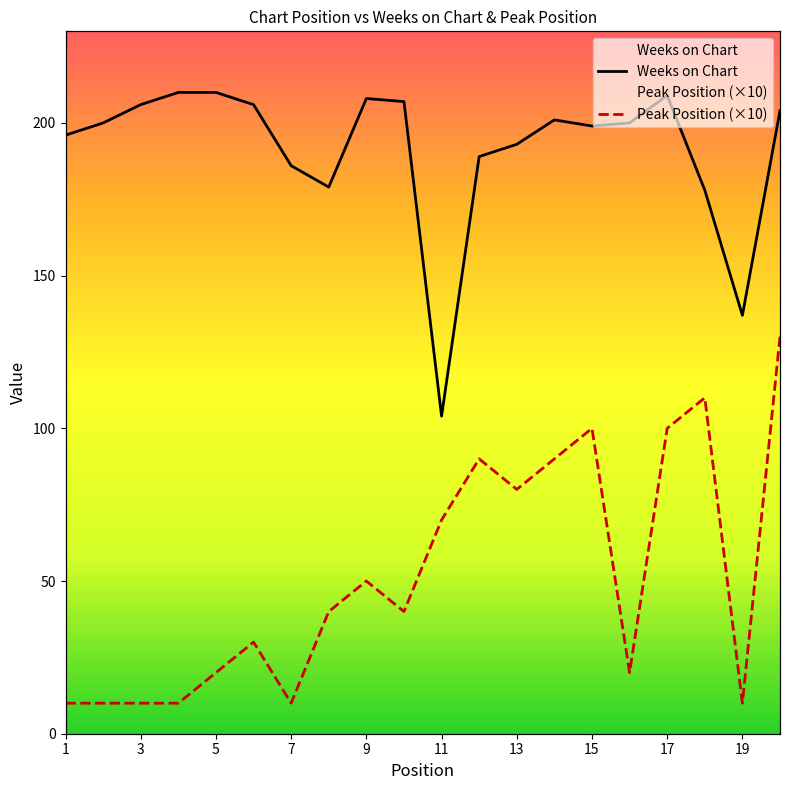

Rank the series by their maximum value, from lowest to highest.

Peak Position (×10), Weeks on Chart